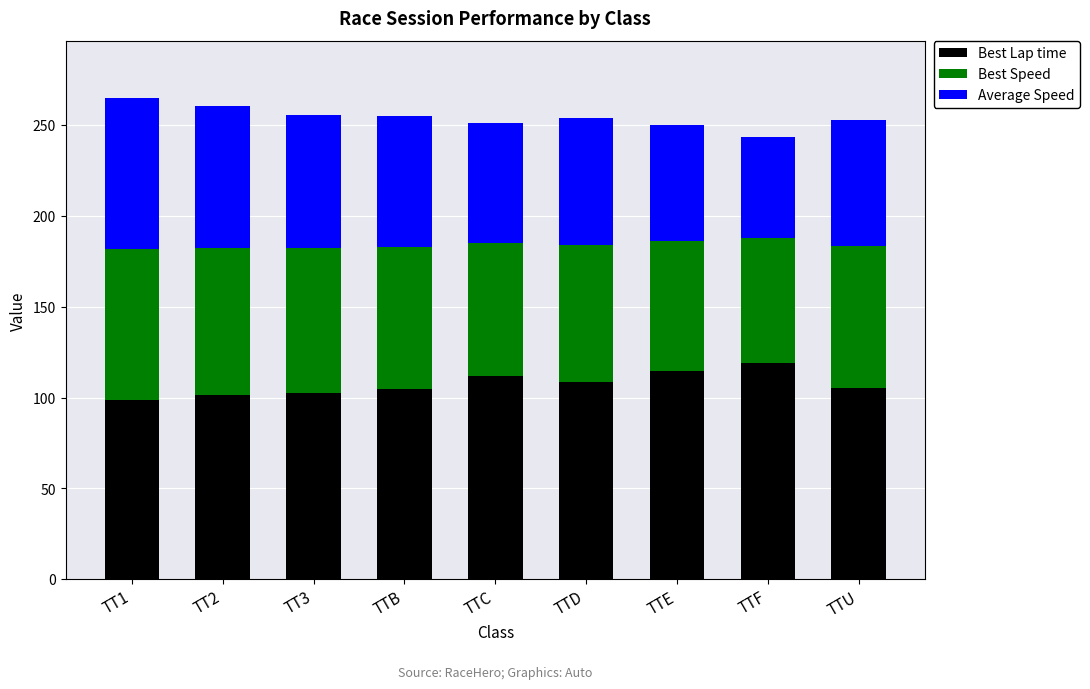

What is the total value across all series at TTB?

254.8